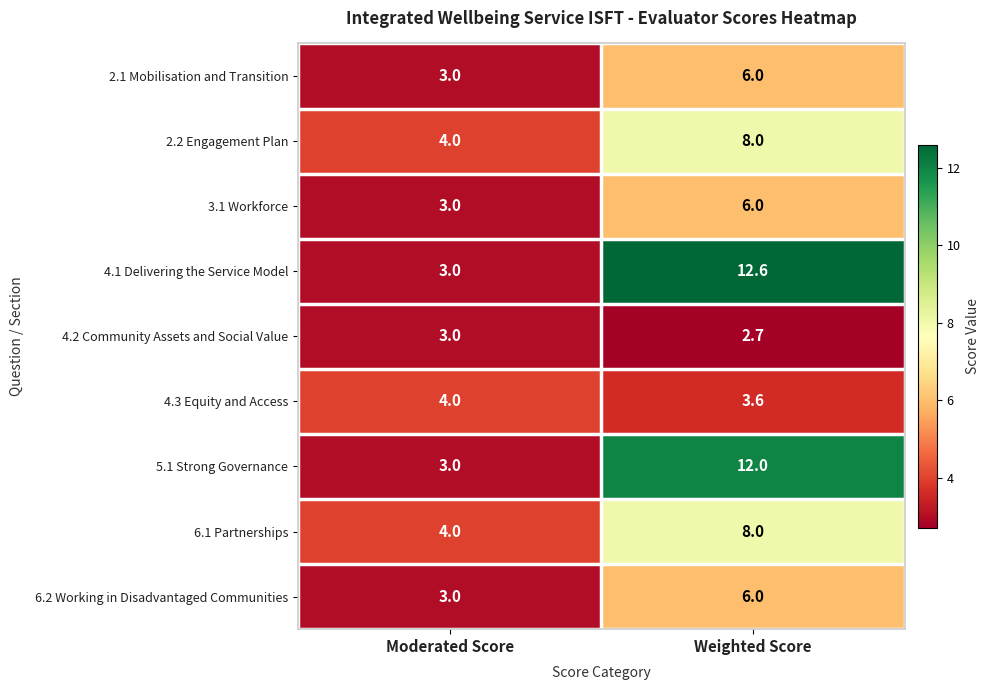

Which series has the largest total across all categories?

4.1 Delivering the Service Model